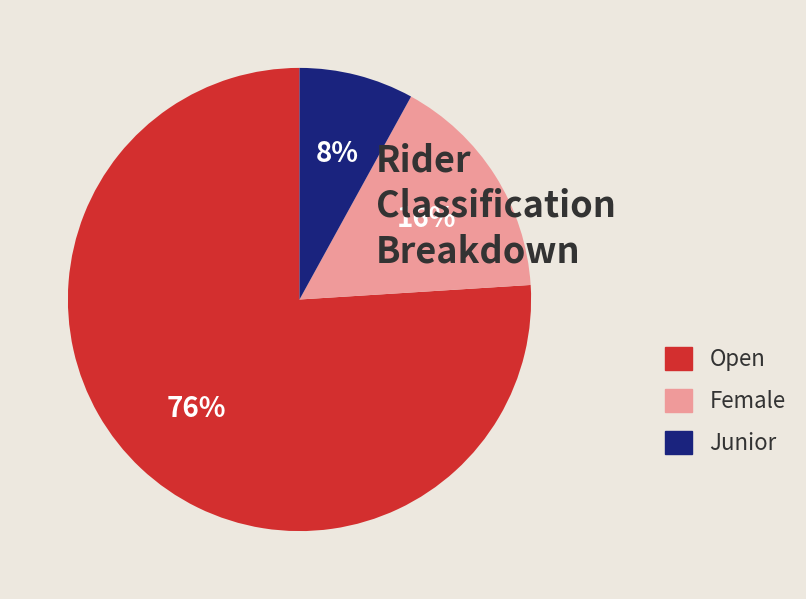

Rank the categories by value from highest to lowest.

Open, Female, Junior